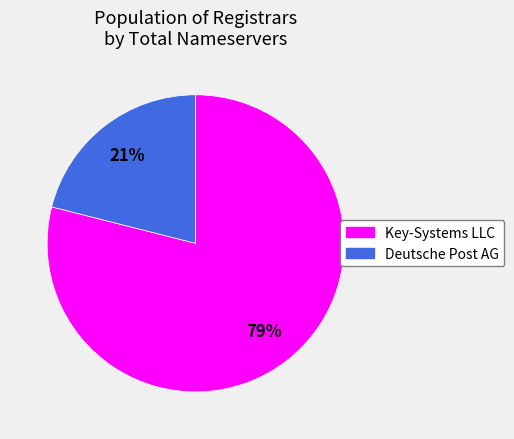

What percentage is the Deutsche Post AG slice, to the nearest percent?

21%